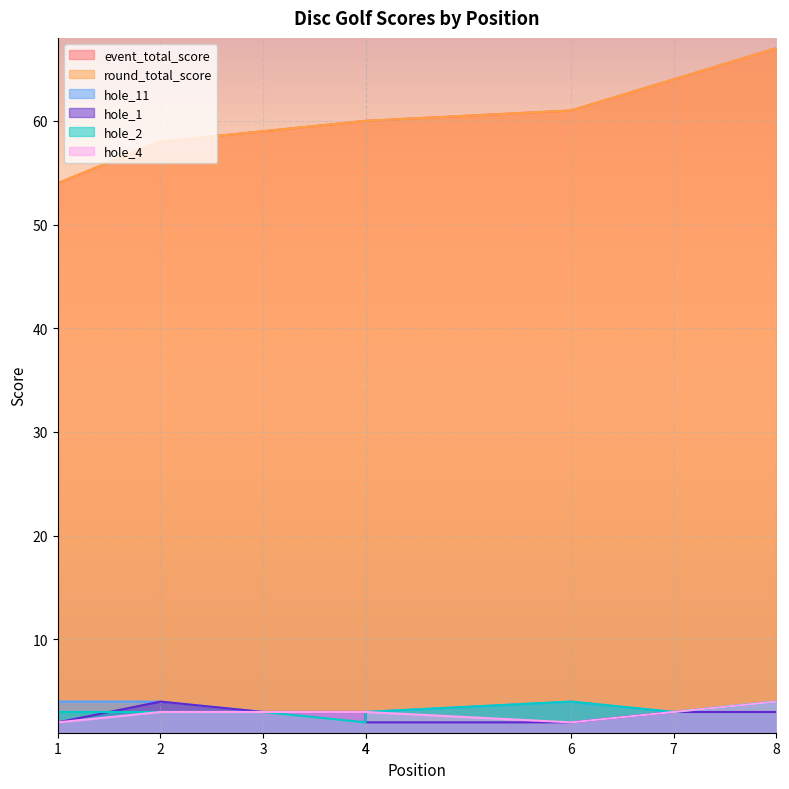

What is the value of the hole_2 point at the 7th from the left?

3